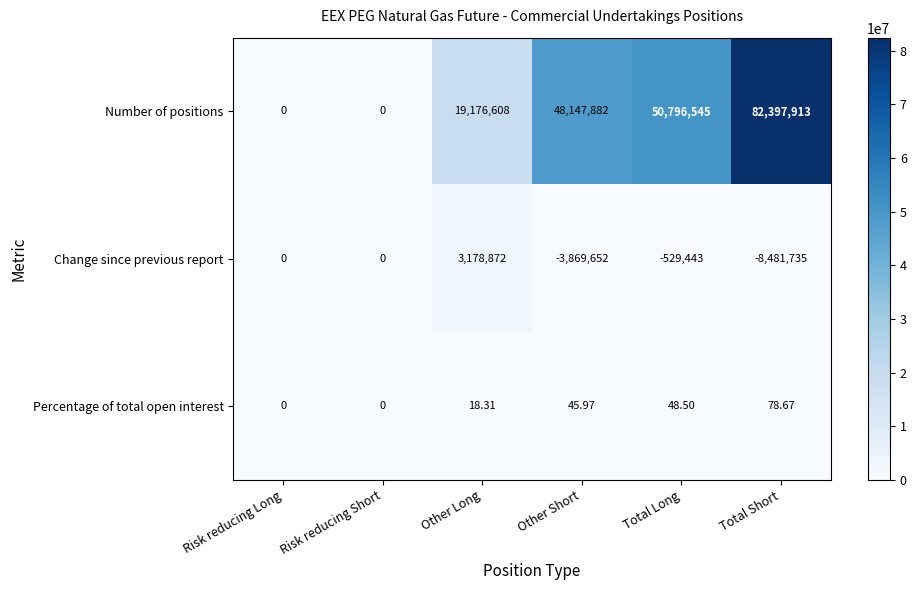

At which category does the chart reach its minimum across all series?

Total Short